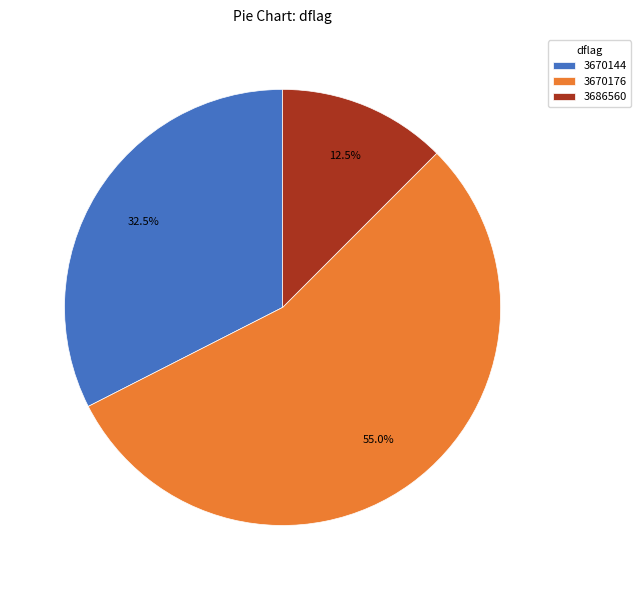

Which slice is the largest?

3670176